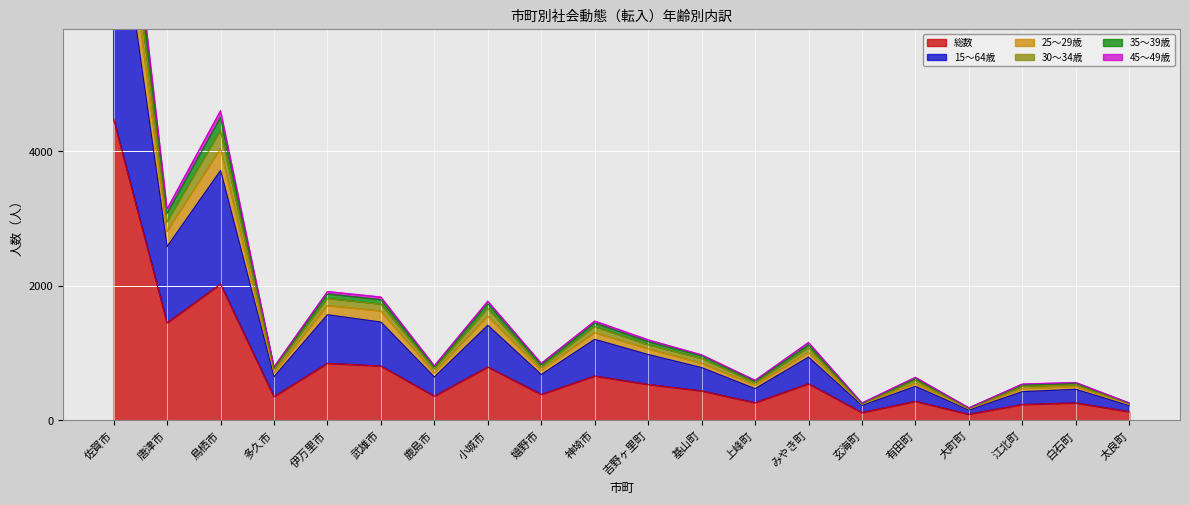

What position from the right is 大町町?

4